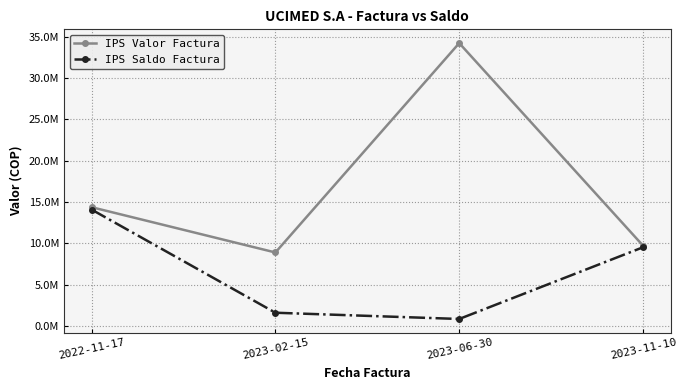

What is the sum of the IPS Saldo Factura values at 2023-02-15 and 2023-11-10?

11131088